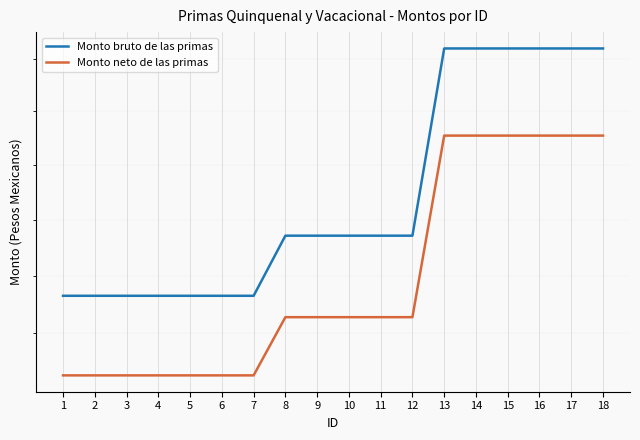

What is the sum of the Monto neto de las primas values at 17 and 2?

1696.5